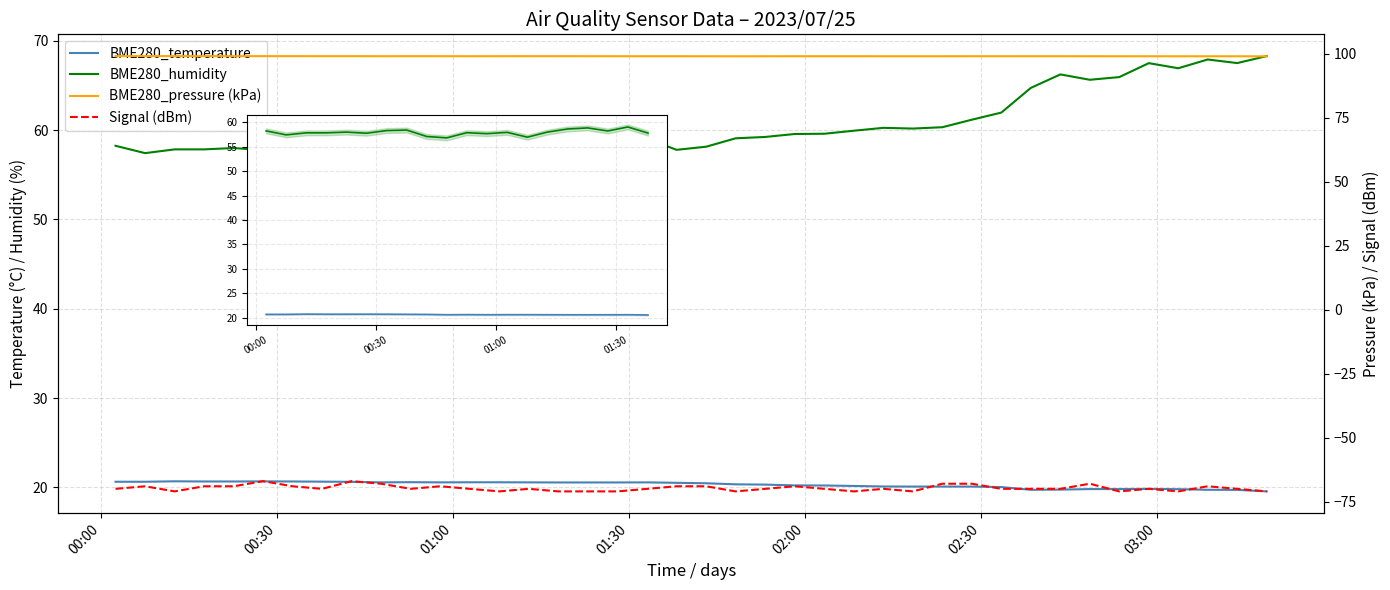

What is the average value of the Signal series?

-69.7